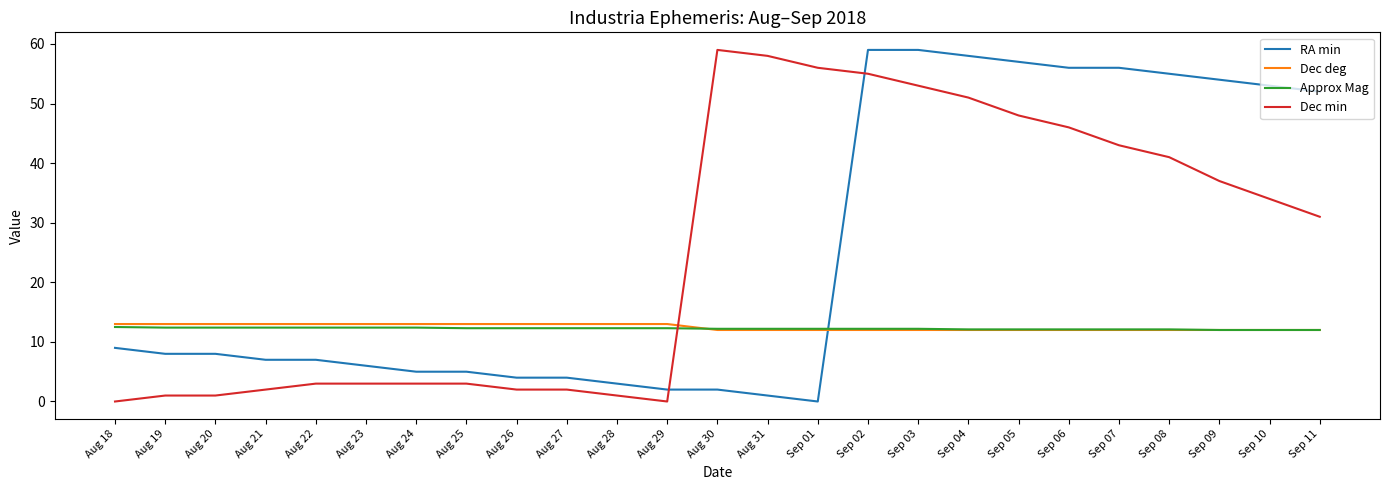

True or false: Dec deg has a value of 19.1 at Sep 10.

False